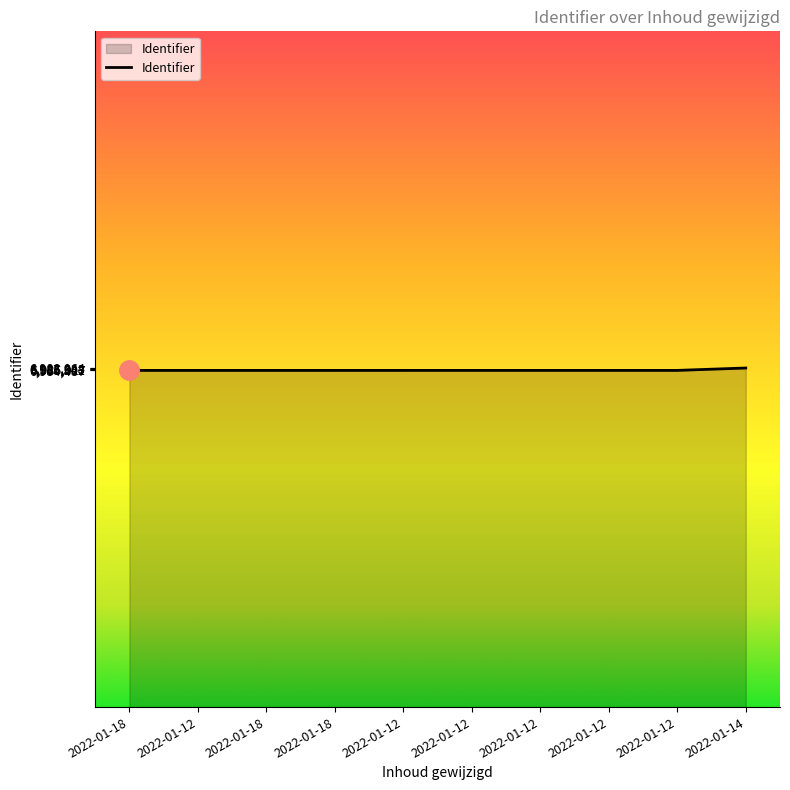

How many lines are shown in the chart?

1